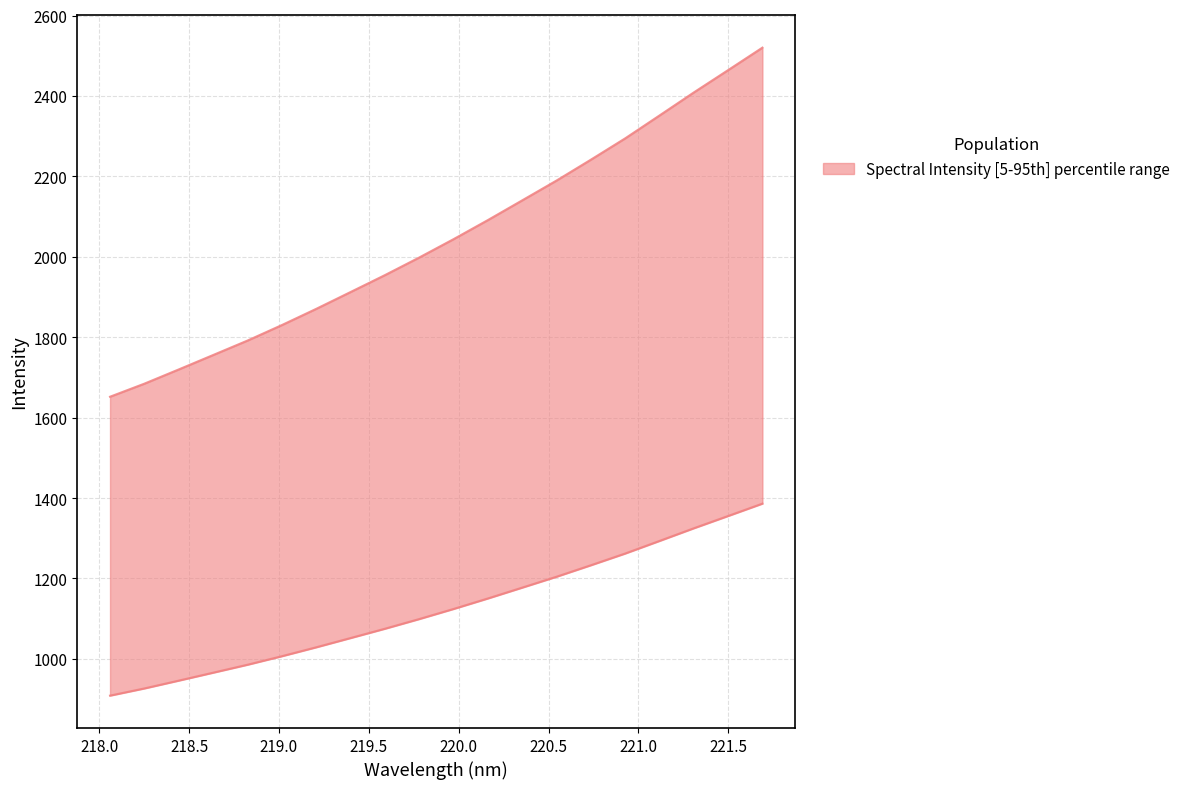

Which category has the highest value across all series?

221.6902